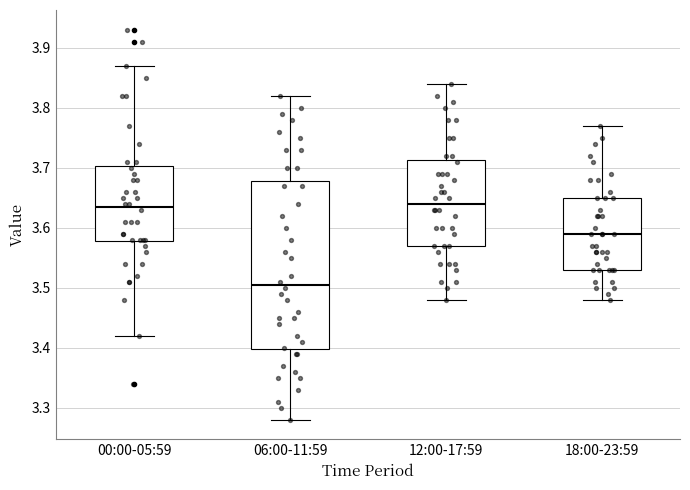

Which box has the lowest median line?

06:00-11:59